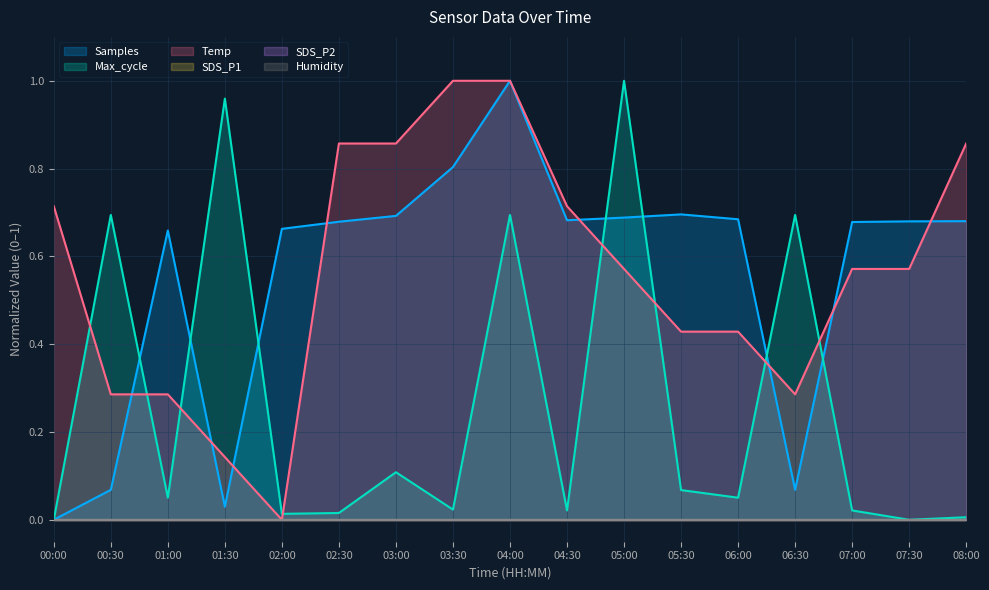

Reading left to right, what are all the values shown in this chart?

Samples: 00:00=0.0	00:30=0.1	01:00=0.7	01:30=0.0	02:00=0.7	02:30=0.7	03:00=0.7	03:30=0.8	04:00=1.0	04:30=0.7	05:00=0.7	05:30=0.7	06:00=0.7	06:30=0.1	07:00=0.7	07:30=0.7	08:00=0.7
Max_cycle: 00:00=0.0	00:30=0.7	01:00=0.1	01:30=1.0	02:00=0.0	02:30=0.0	03:00=0.1	03:30=0.0	04:00=0.7	04:30=0.0	05:00=1.0	05:30=0.1	06:00=0.1	06:30=0.7	07:00=0.0	07:30=0.0	08:00=0.0
Temp: 00:00=0.7	00:30=0.3	01:00=0.3	01:30=0.1	02:00=0.0	02:30=0.9	03:00=0.9	03:30=1.0	04:00=1.0	04:30=0.7	05:00=0.6	05:30=0.4	06:00=0.4	06:30=0.3	07:00=0.6	07:30=0.6	08:00=0.9